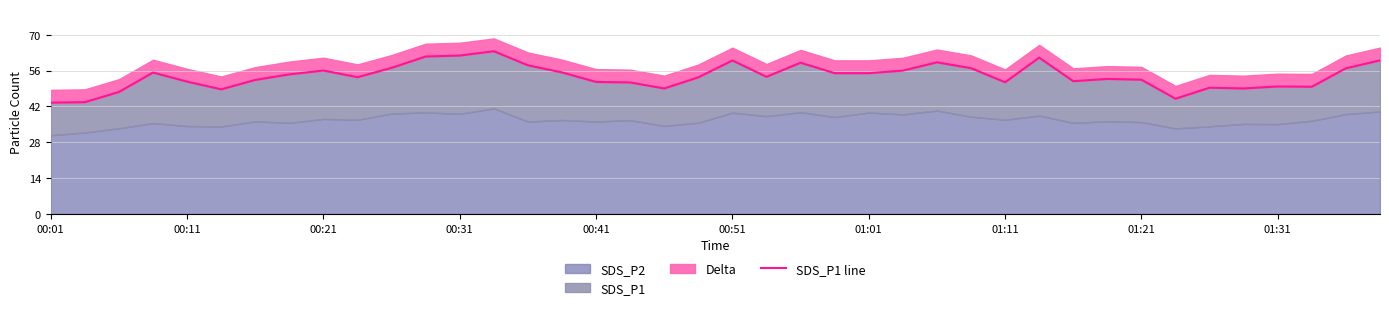

Is it true that the value at 00:01 is 75.5?

False